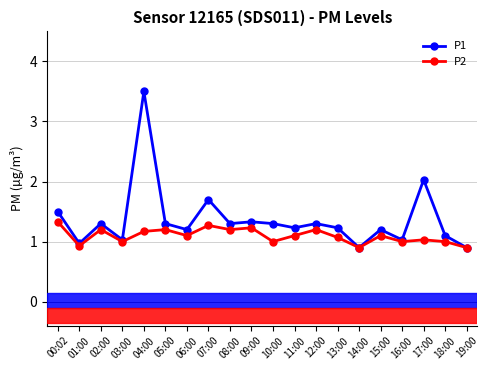

What are all the series names shown in the legend?

P1, P2